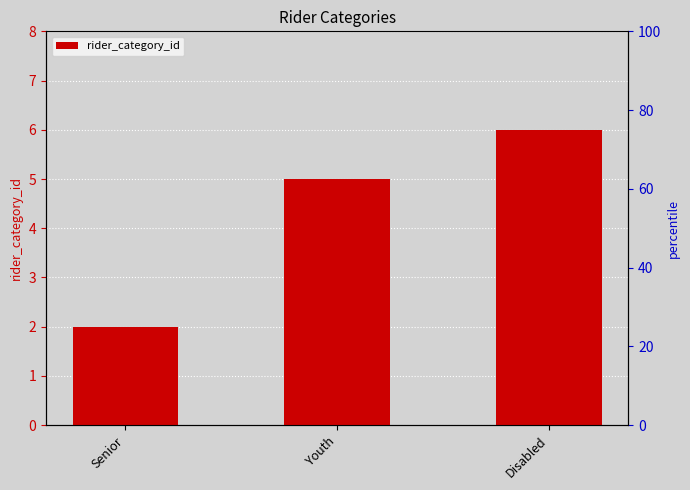

What is the minimum value shown in the chart?

2